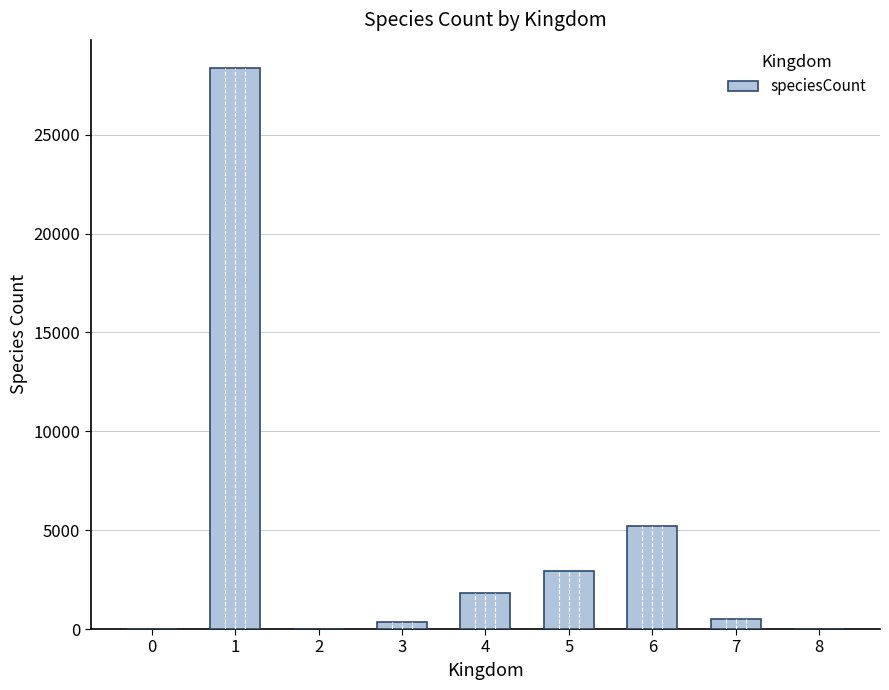

What is the maximum value shown in the chart?

28378